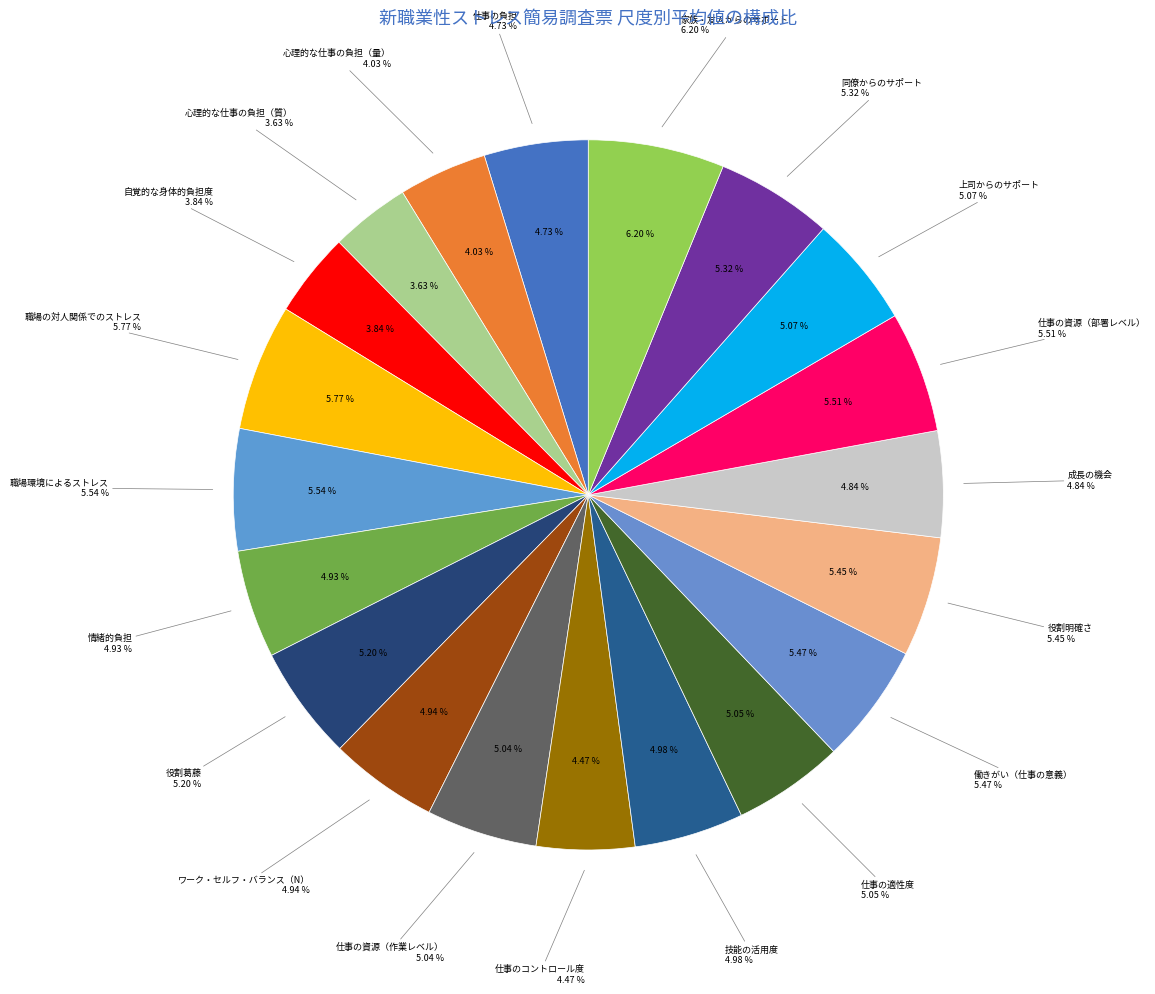

How many slices are in this pie chart?

20